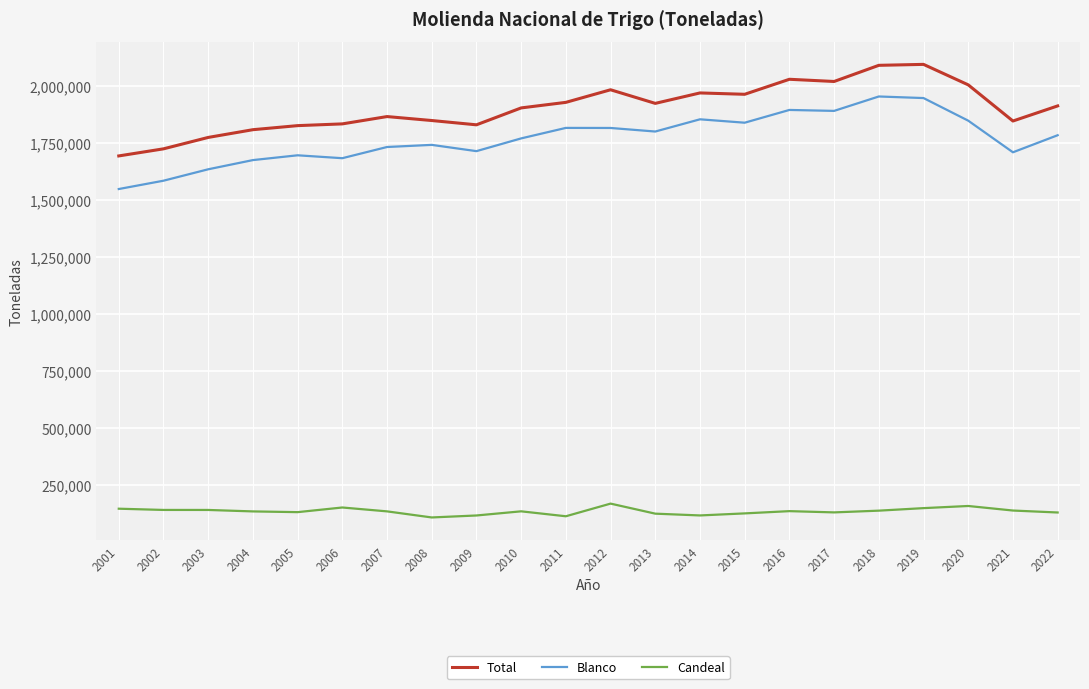

Rank the series at 2013 from highest to lowest value.

Total, Blanco, Candeal